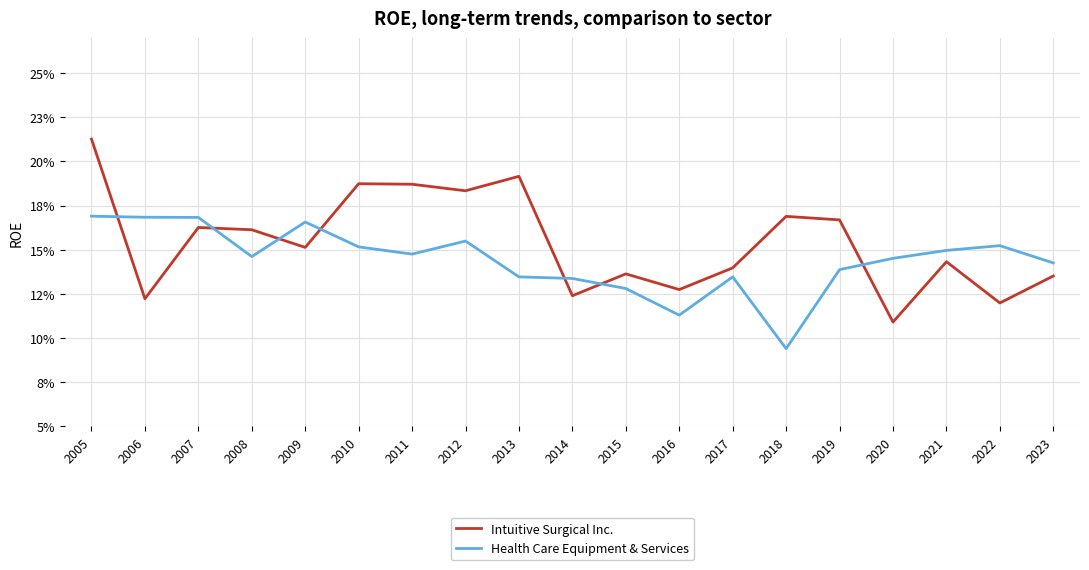

List the series in order of their peak value, lowest first.

Health Care Equipment & Services, Intuitive Surgical Inc.